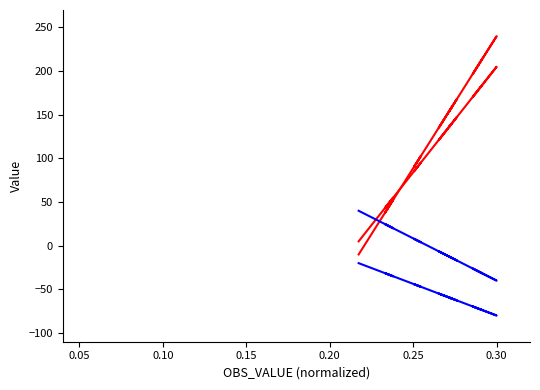

What is the maximum value shown in the chart?

240.0